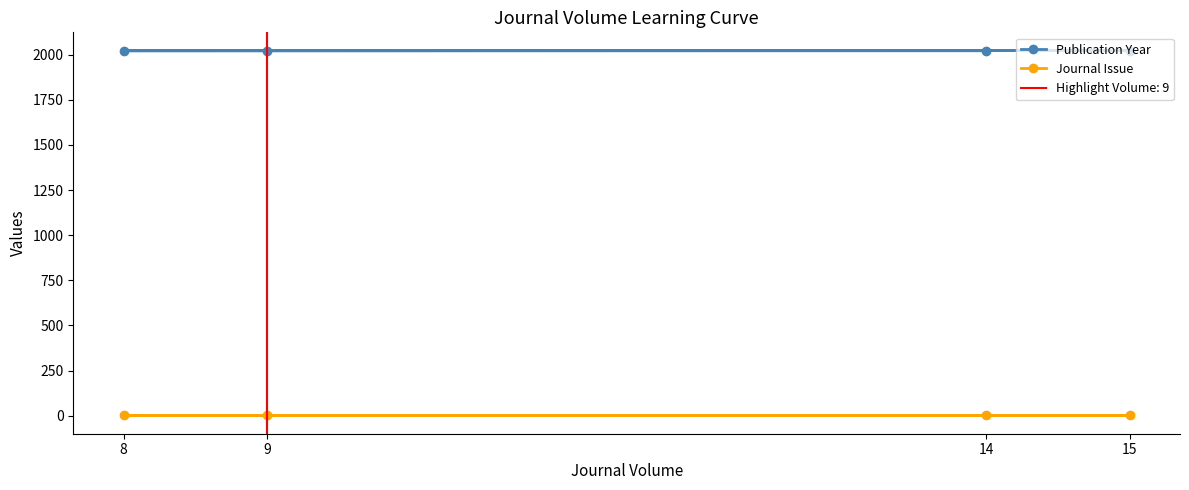

Rank the categories by Publication Year value from lowest to highest.

8, 14, 9, 15